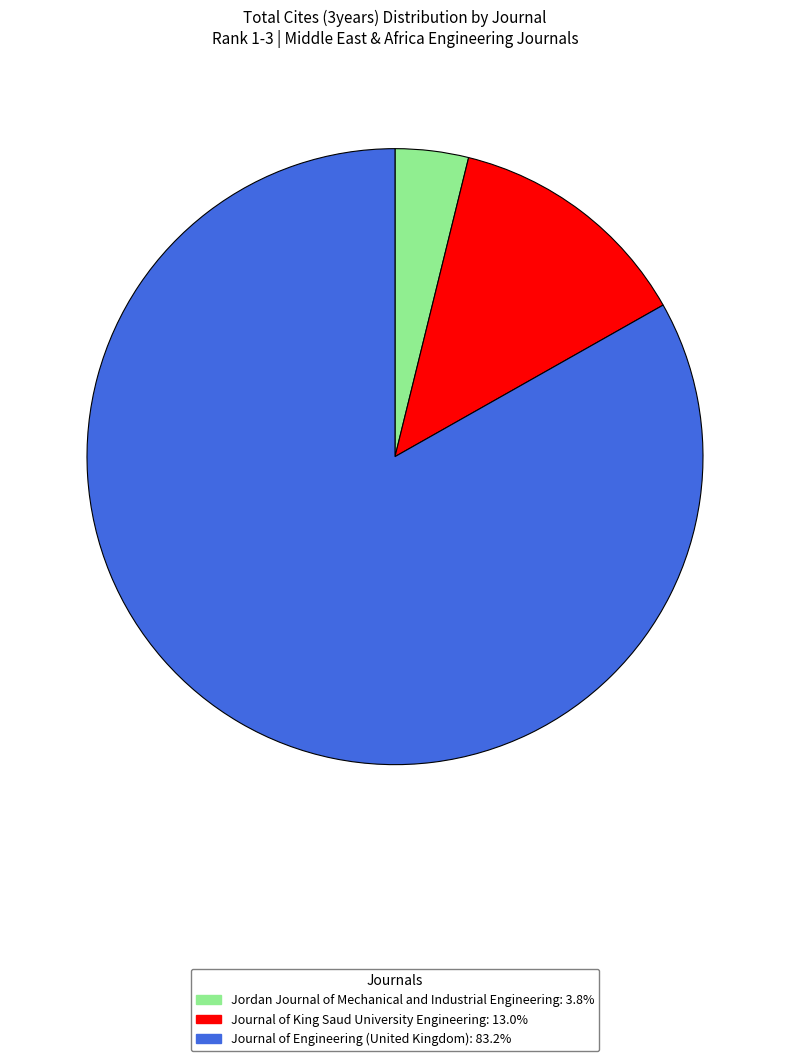

Is there a majority slice in this chart?

Yes